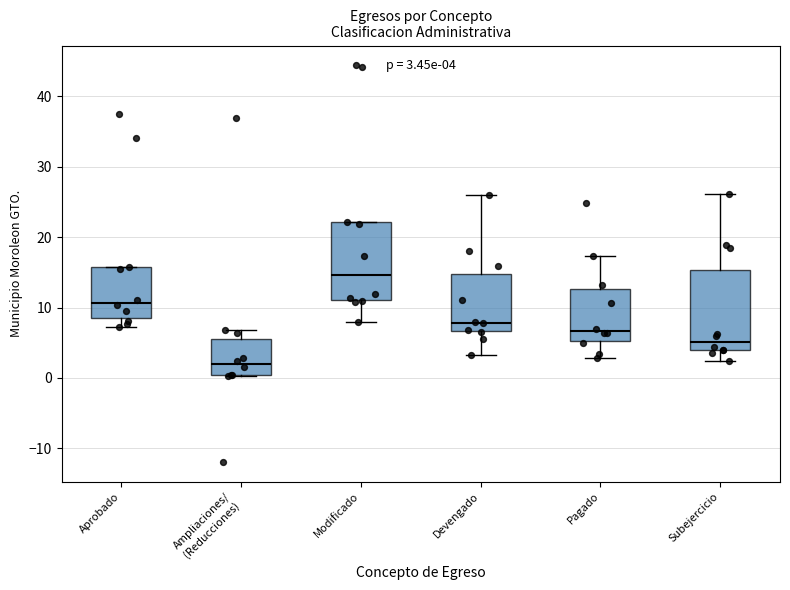

Which box's median line is the highest?

Modificado